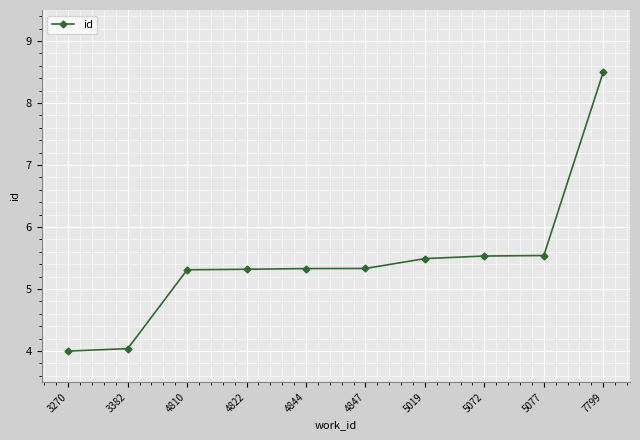

At which label does the data first exceed 5?

4810